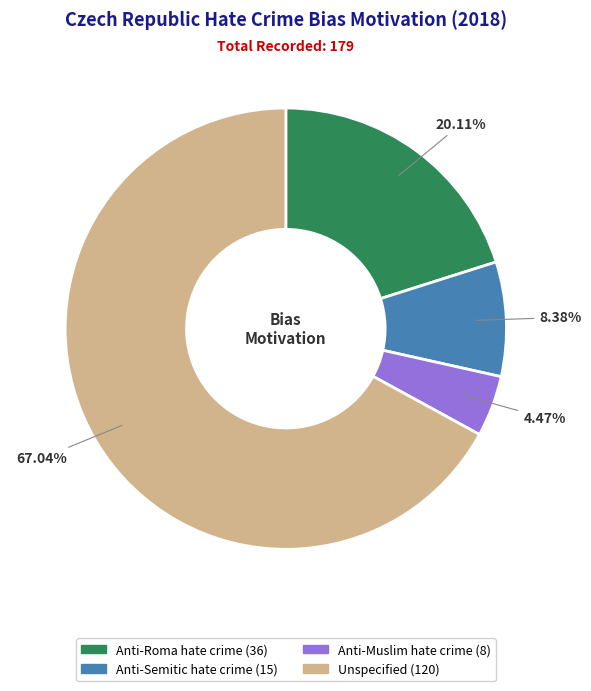

Count the number of slices in the pie.

4